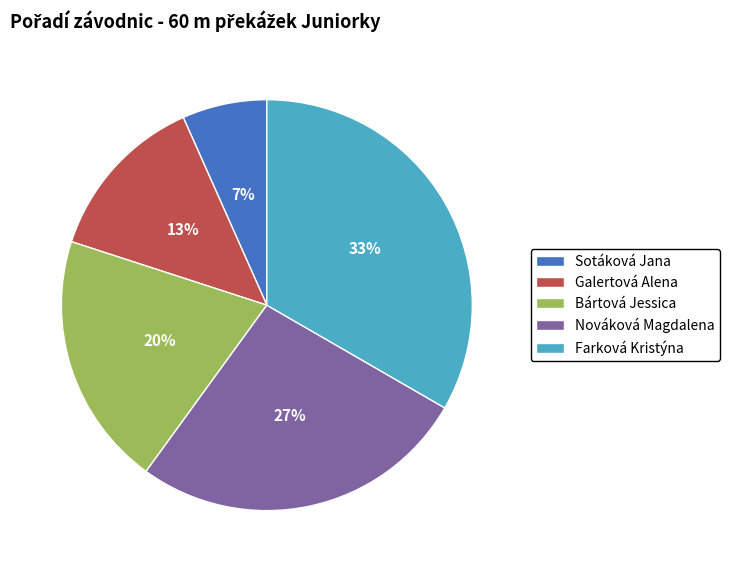

Is the sum of Galertová Alena and Bártová Jessica greater than half?

No